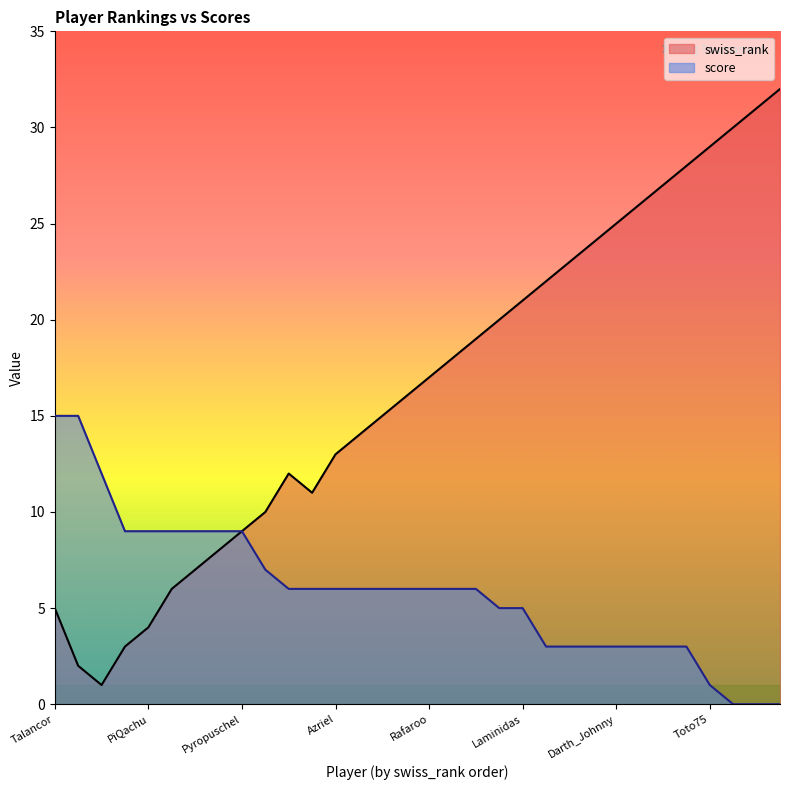

How many lines are shown in the chart?

2